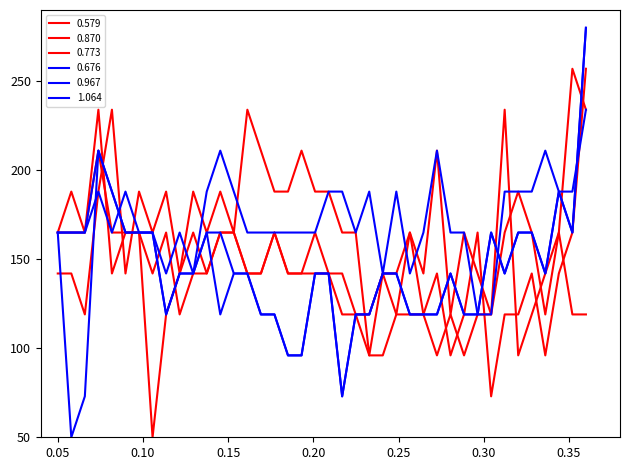

Which series has the widest spread of values?

1.064